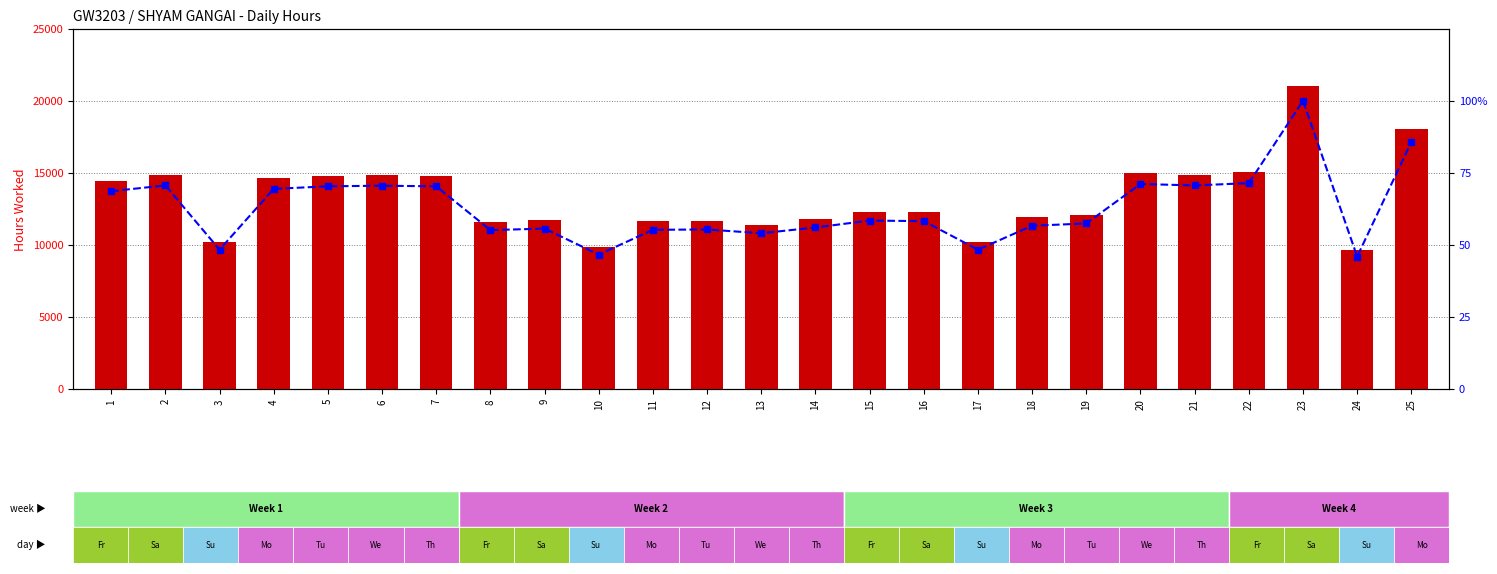

What value does the percentile rank within the sample series have at 20?

71.1